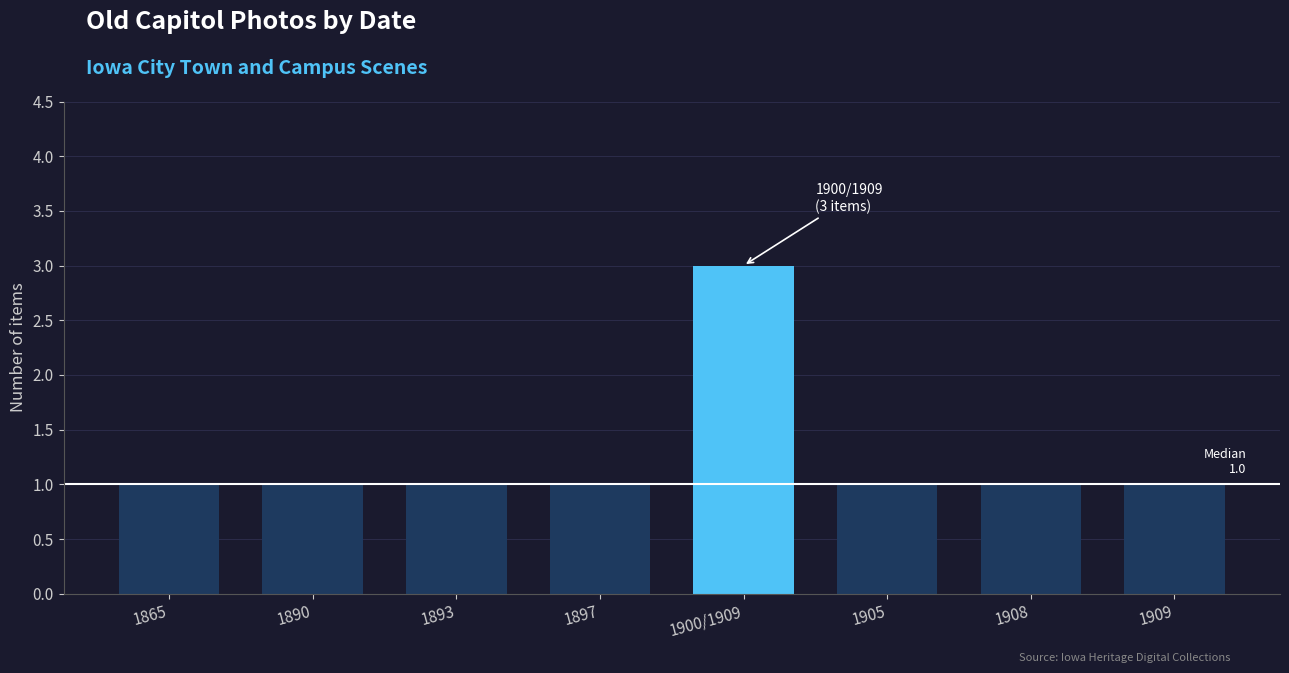

True or false: the data shows 2 at 1905.

False